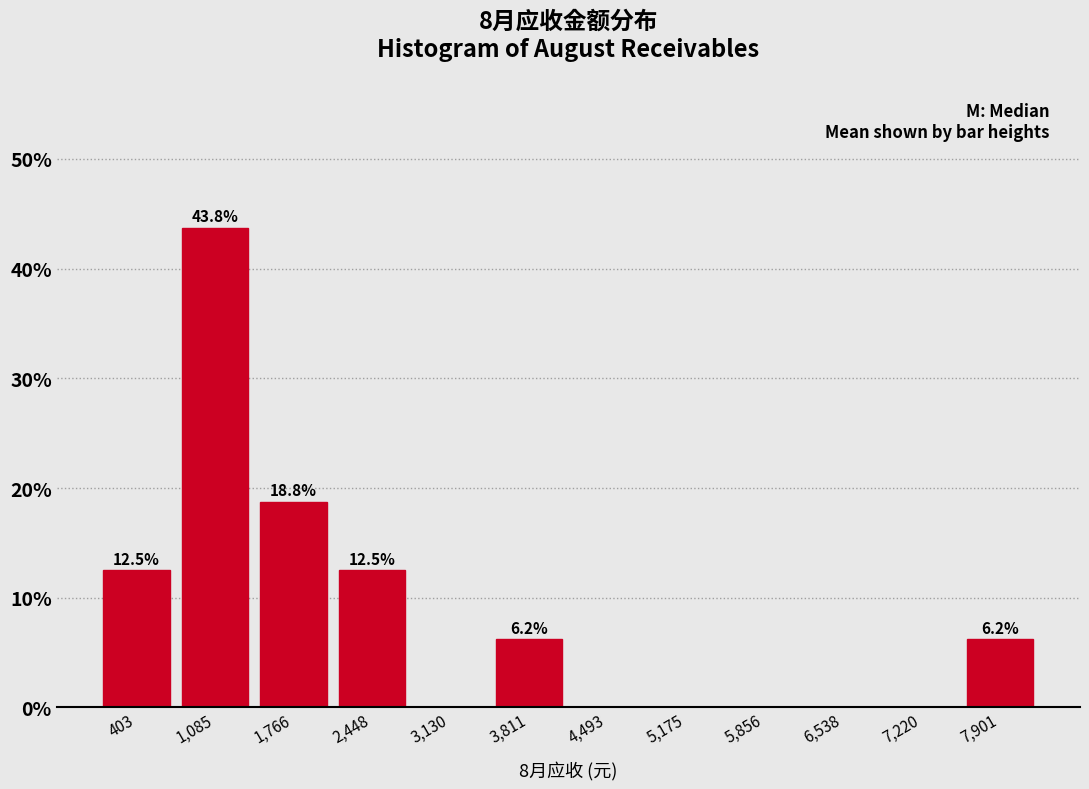

Over which range of the x-axis is the bar tallest?

700 to 1400